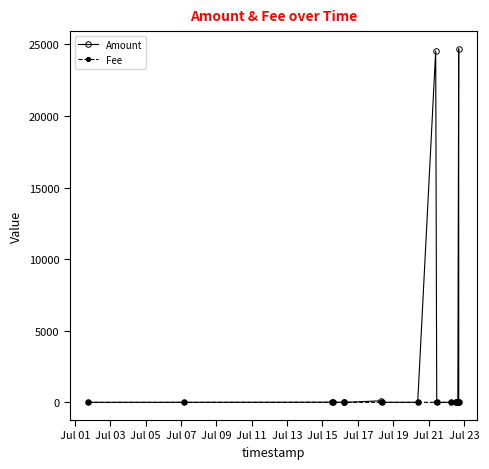

Which series has the largest total across all categories?

Amount